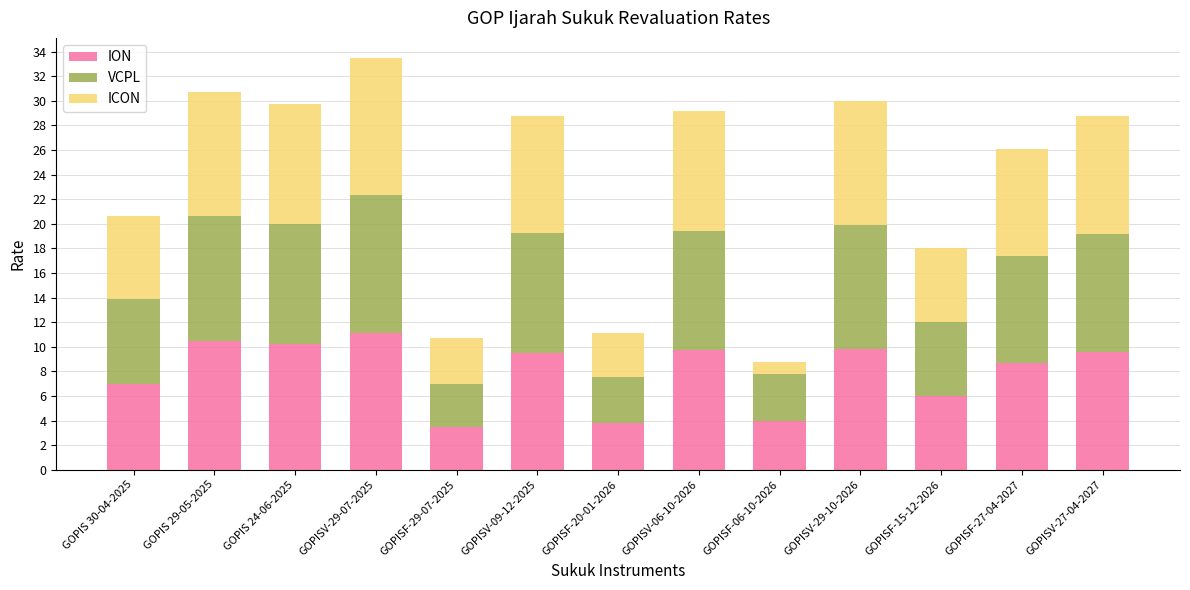

What is the maximum value for ION?

11.1